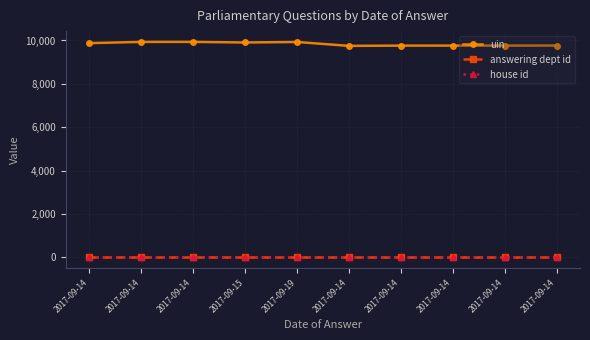

What is the total value across all series at 2017-09-14?

9893